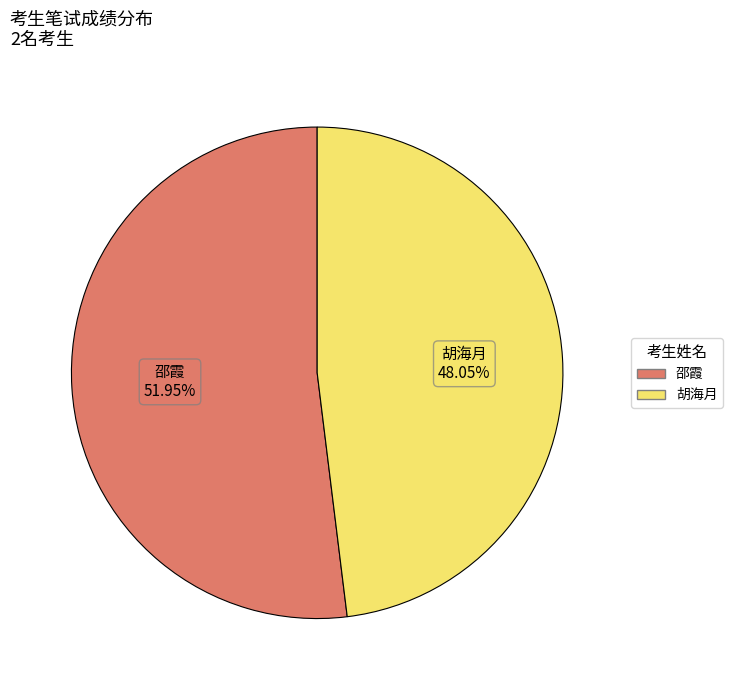

Approximately how many times larger is the value at 胡海月 compared to 邵霞?

0.9